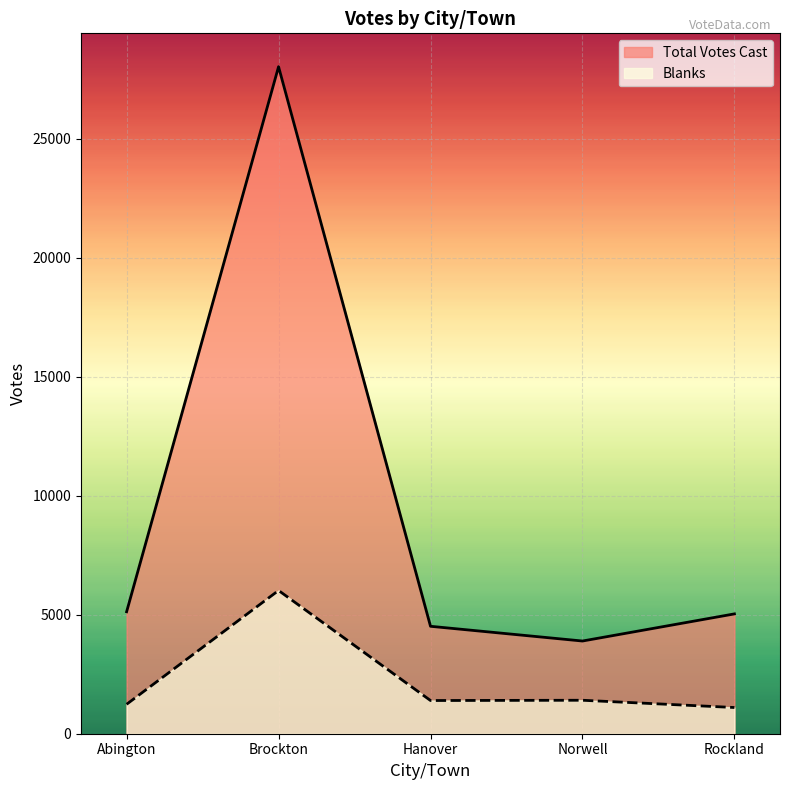

Reading left to right, what are all the values shown in this chart?

Blanks: 1237	6019	1395	1406	1101
Total Votes Cast: 5125	28028	4514	3895	5035